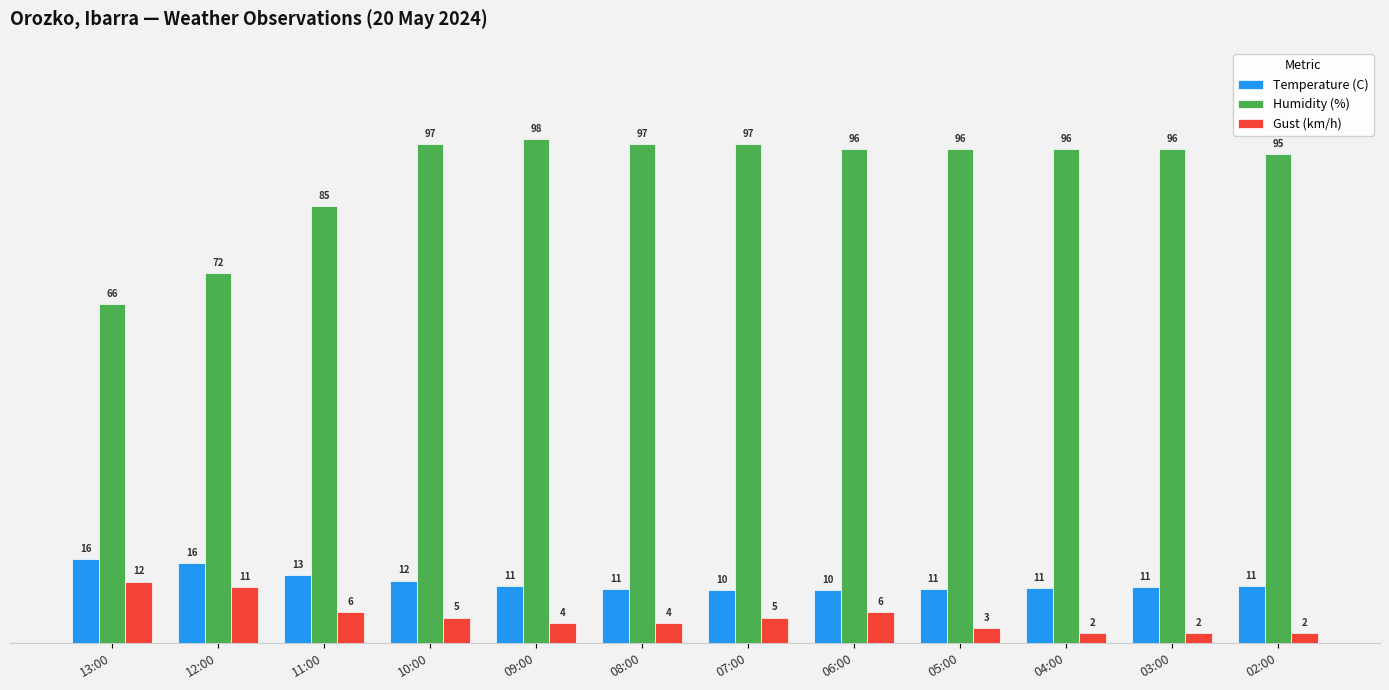

How many values in the Temperature (C) series are below 11?

5